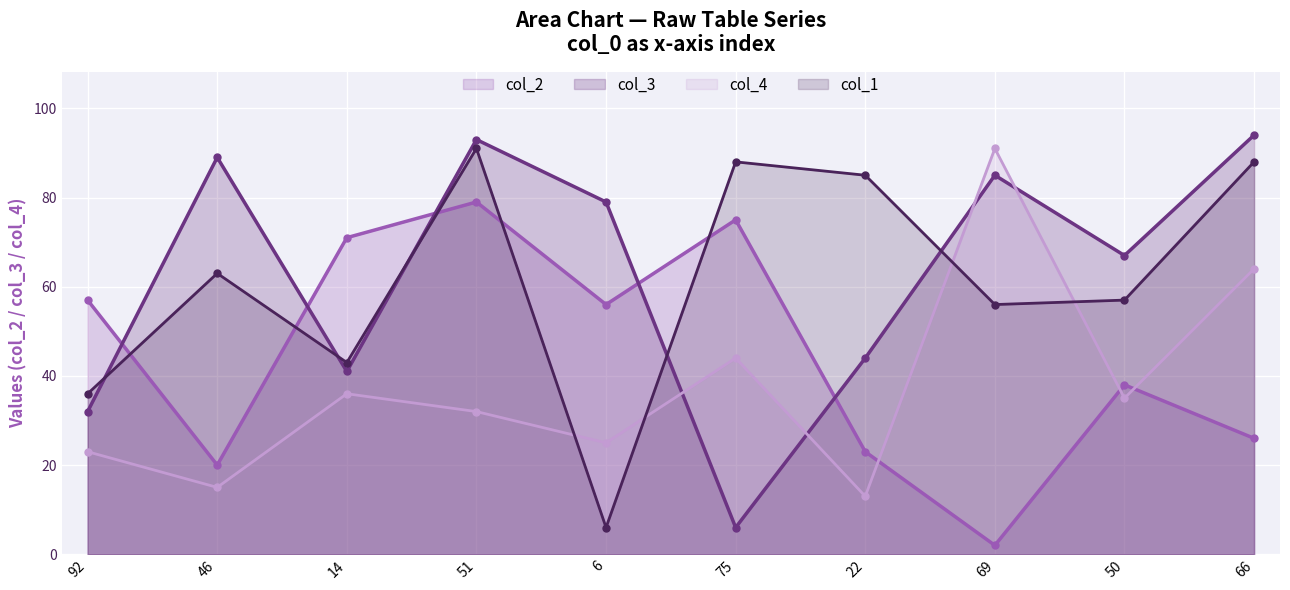

At 22, list the series in order from largest to smallest.

col_1, col_3, col_2, col_4